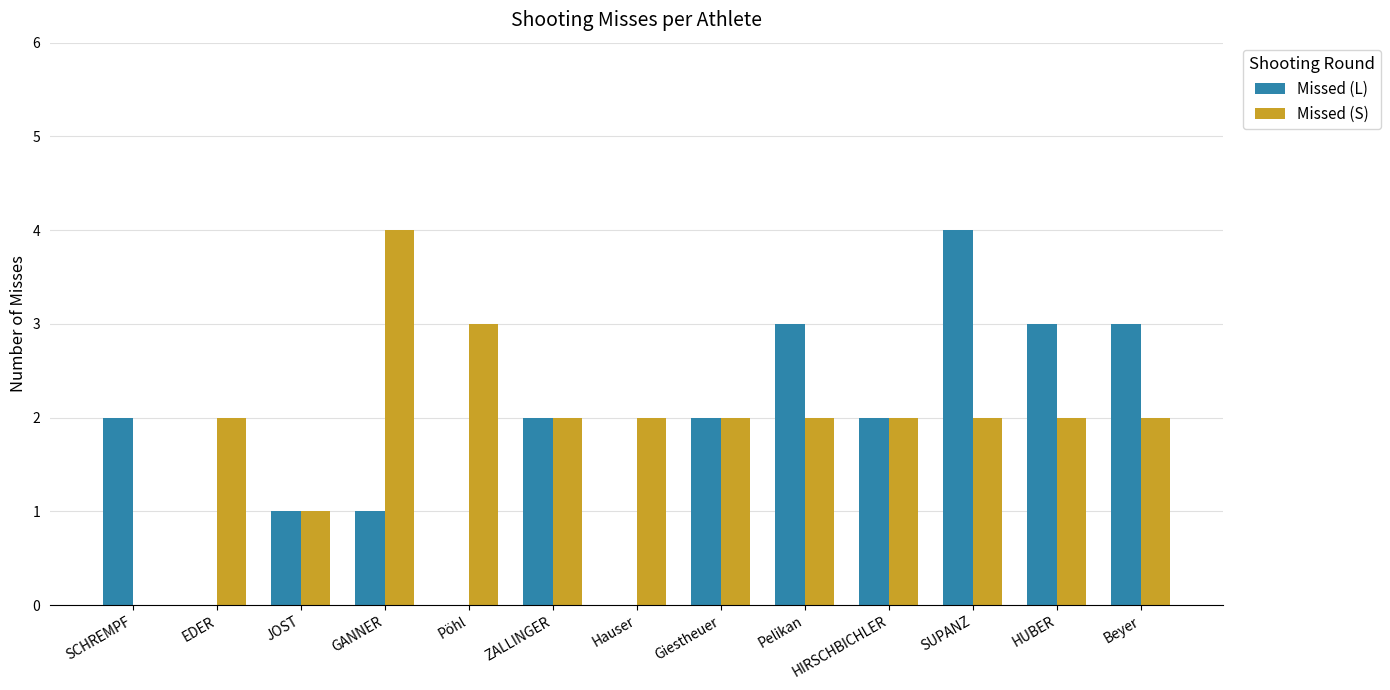

What is the approximate value of Missed (S) at GANNER?

4